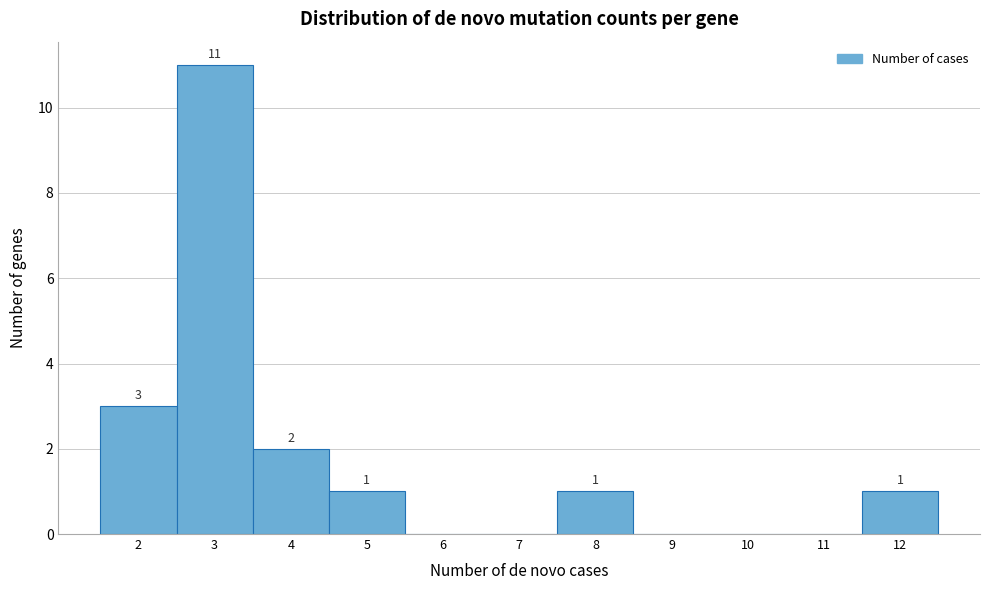

Over which range of the x-axis is the bar tallest?

2.5 to 3.5